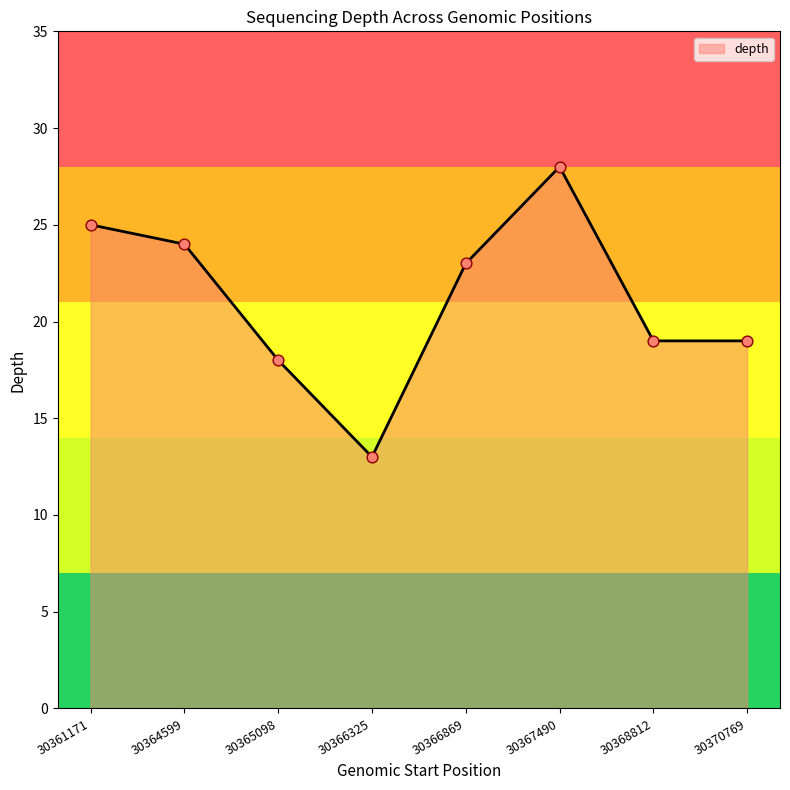

Which has a higher value, 30365098 or 30370769?

30370769